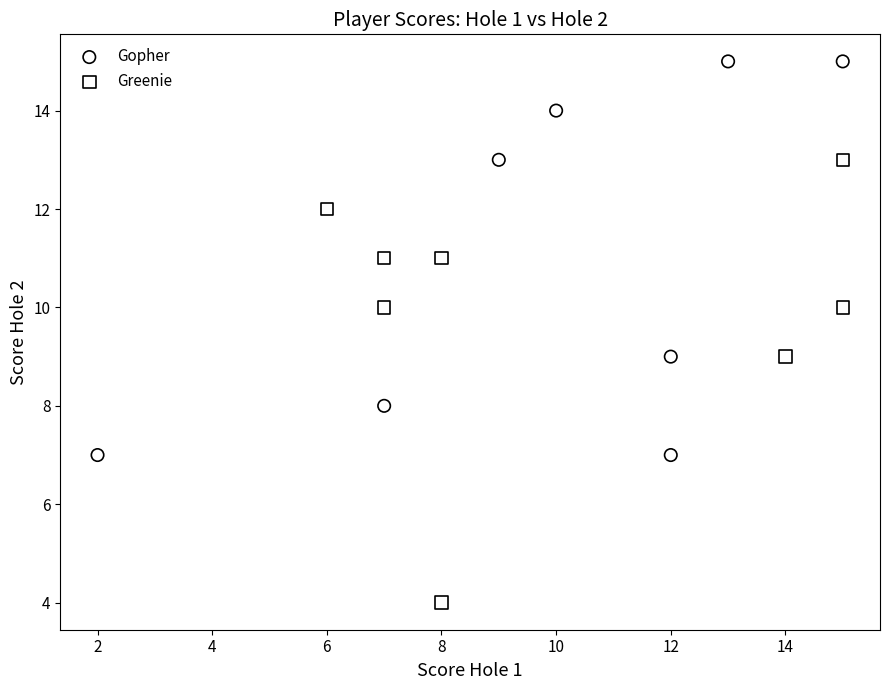

What are all the series names shown in the legend?

Gopher, Greenie